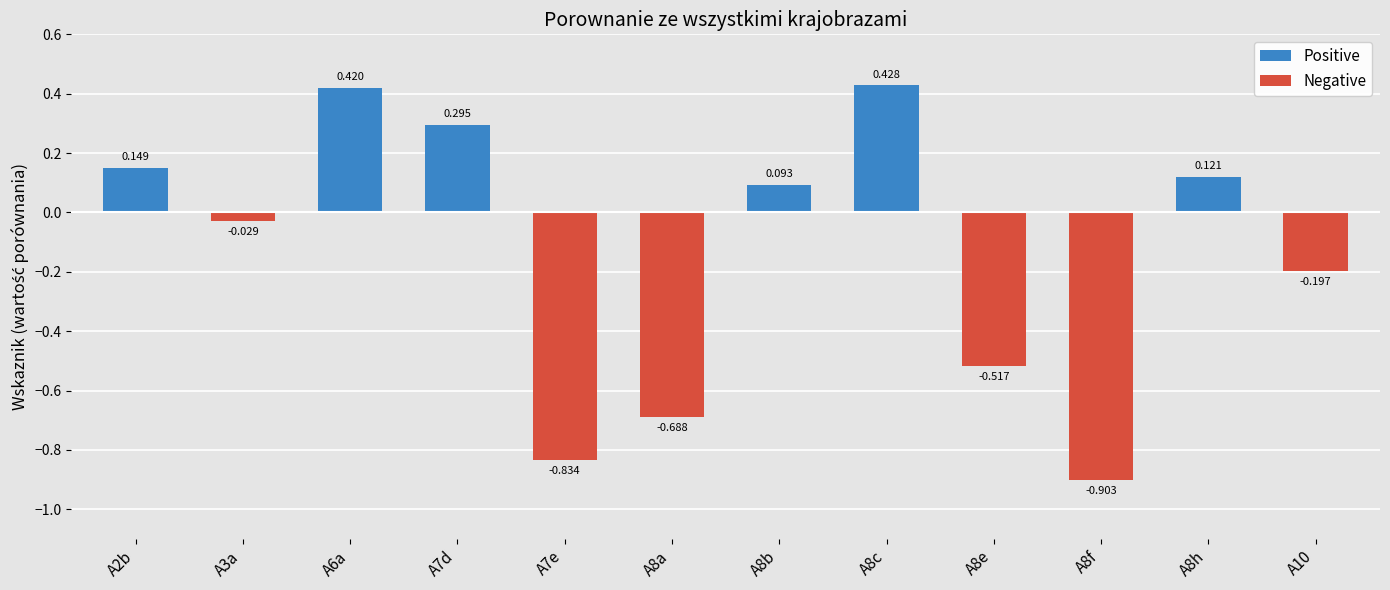

At which category does the chart reach its peak across all series?

A8c